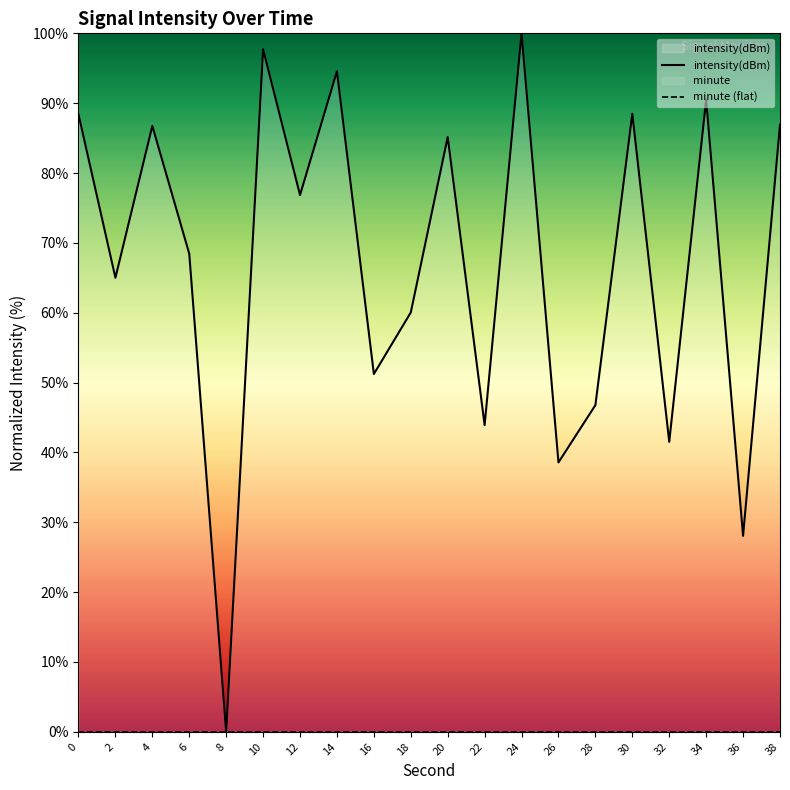

What are all the series names shown in the legend?

intensity(dBm), minute (flat)